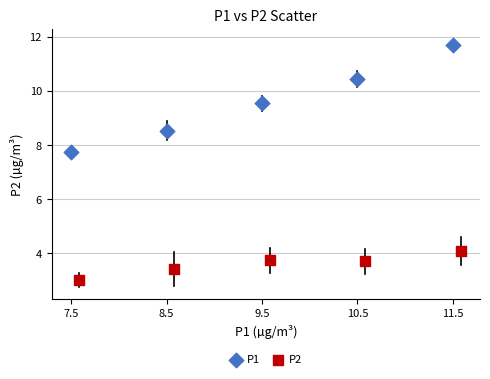

Which series reaches the minimum Y coordinate?

P2